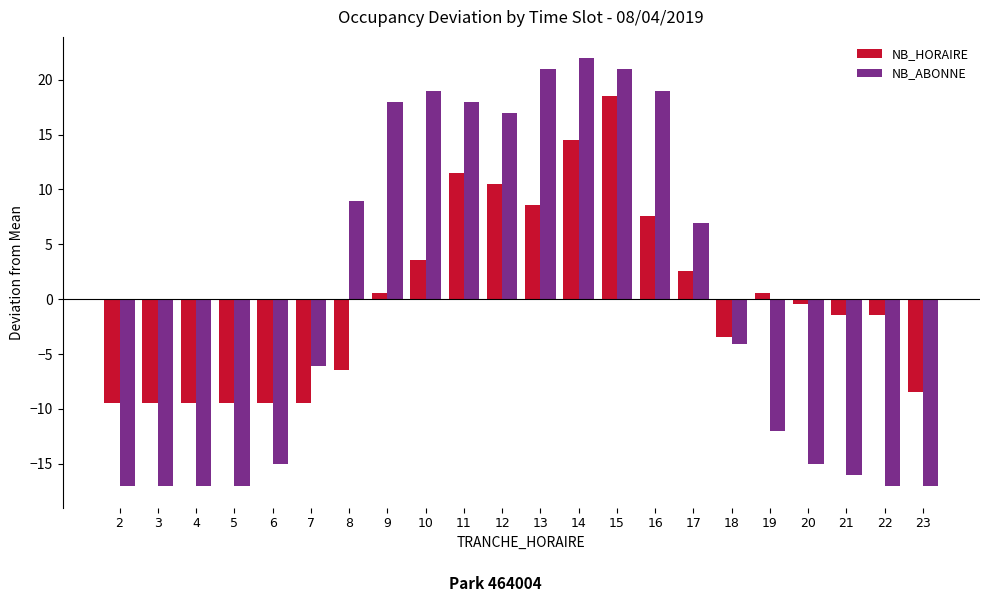

What is the total value across all series at 16?

26.5